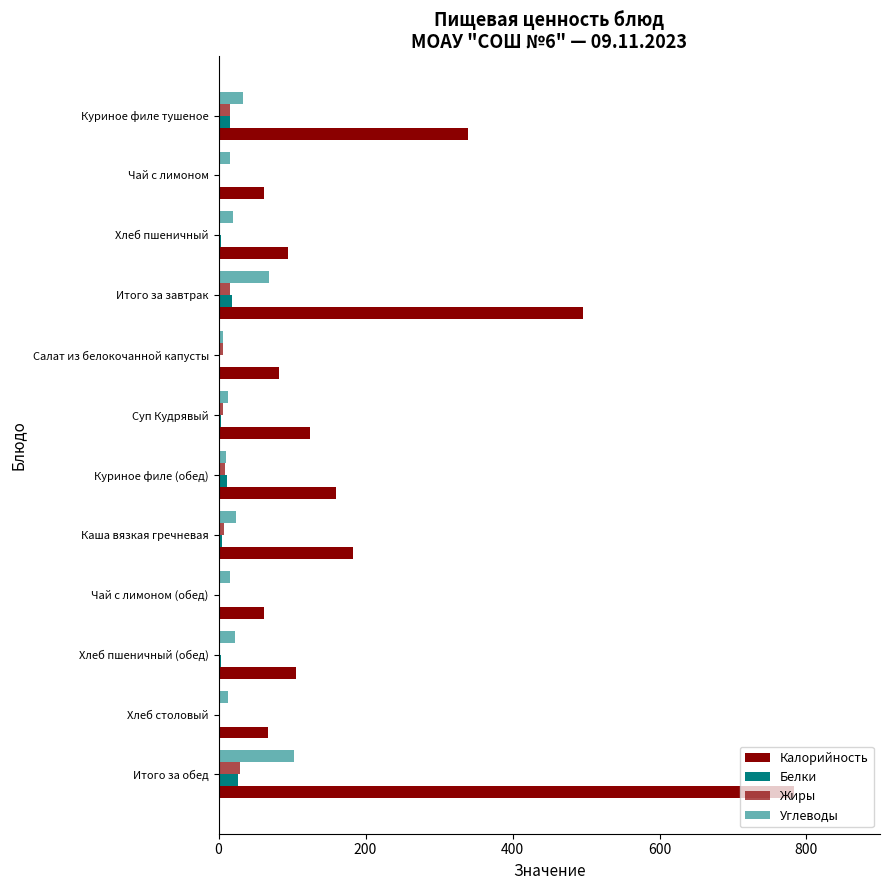

Count the number of data series in this chart.

4